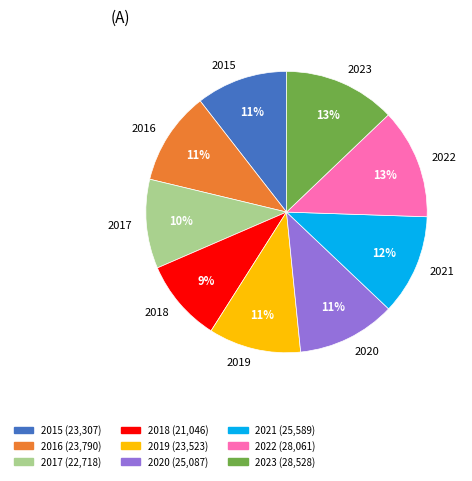

Is the sum of 2020 and 2023 greater than half?

No